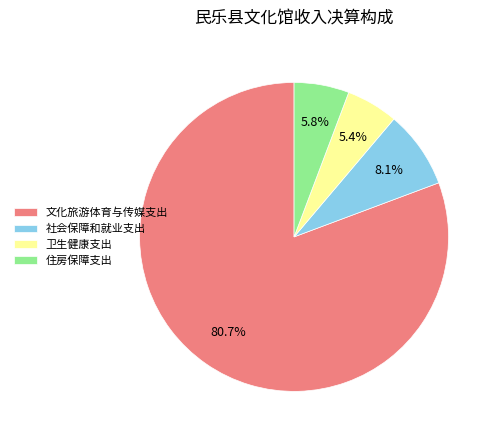

Combined, do 文化旅游体育与传媒支出 and 卫生健康支出 account for over 50%?

Yes